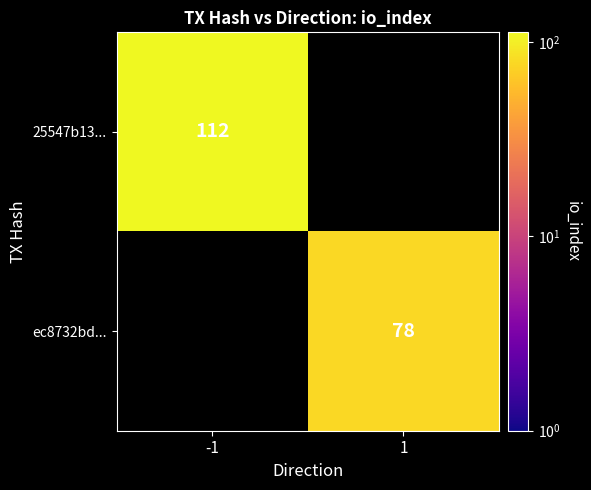

Is it true that 25547b13... equals 52 at -1?

False